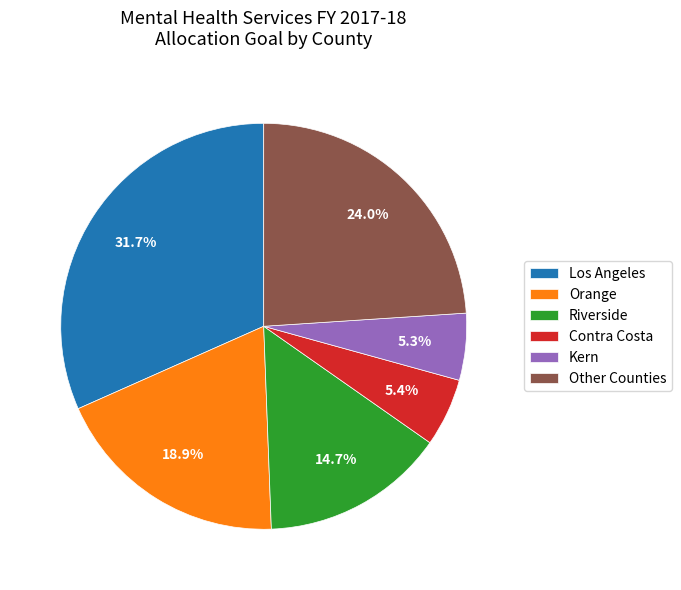

Do Orange and Riverside together represent more than half of the pie?

No